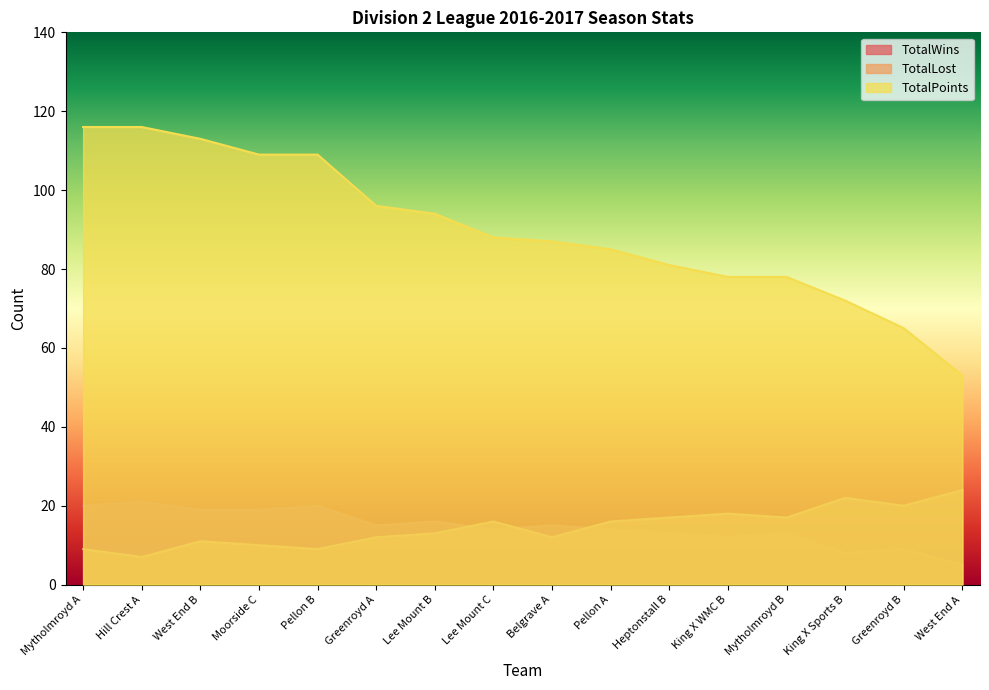

What is the difference between the highest and lowest values at Heptonstall B?

68